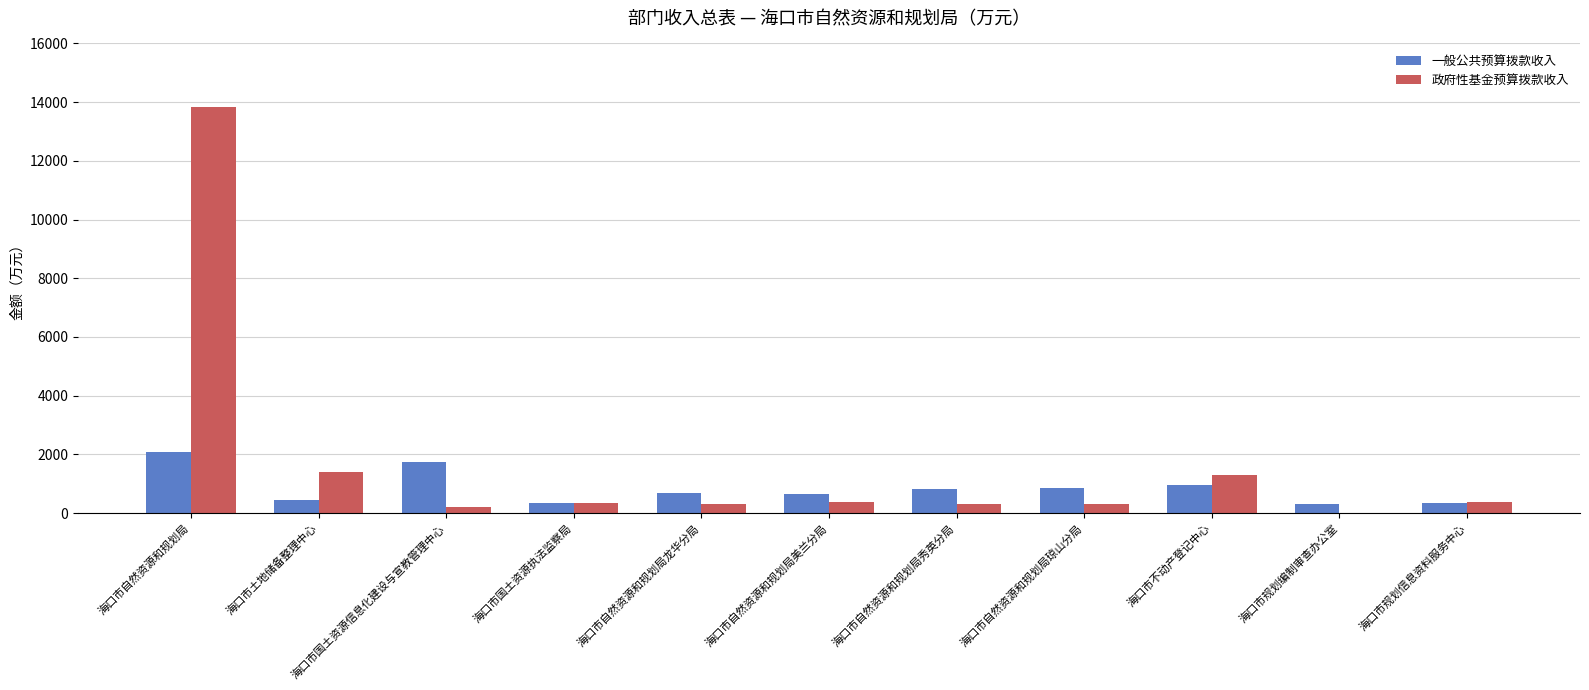

What is the sum of all 一般公共预算拨款收入 values?

9219.4